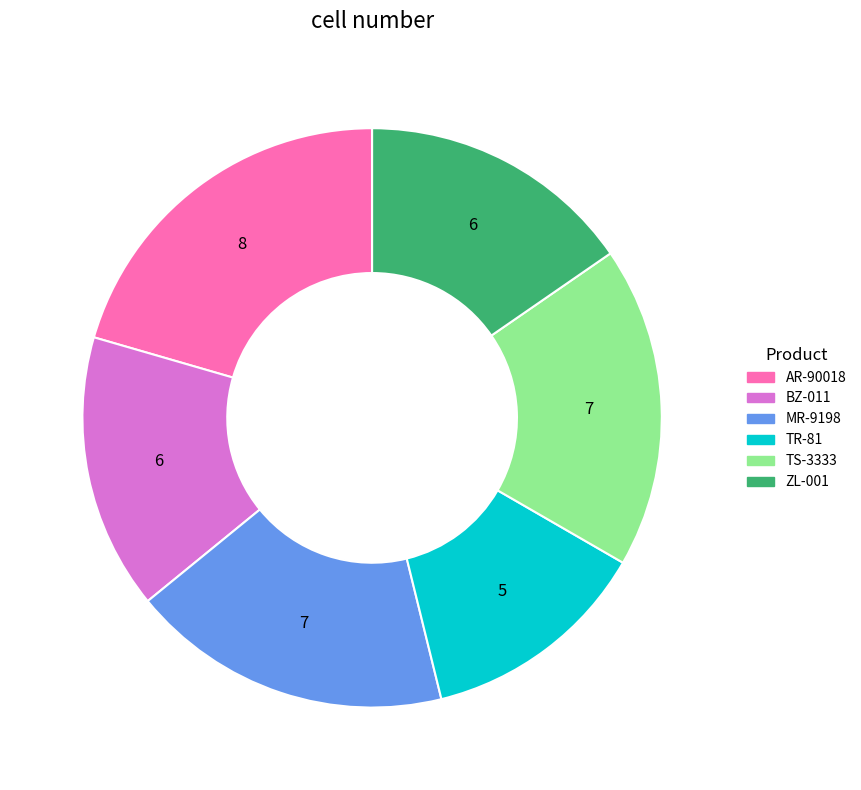

Count the number of slices in the pie.

6